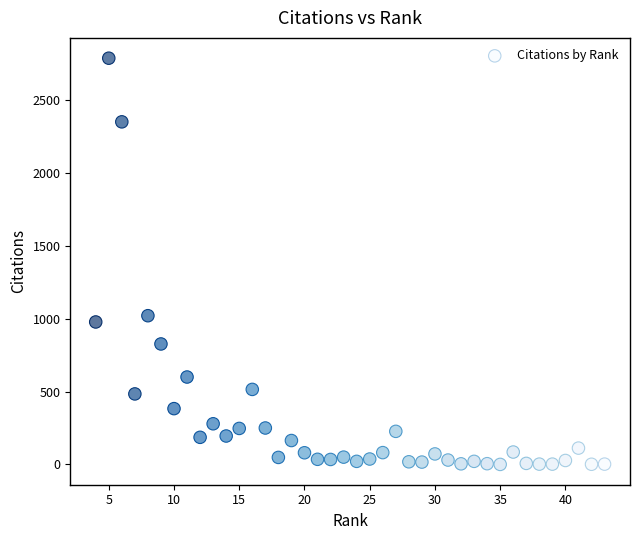

What is the range of X values (max minus min)?

39